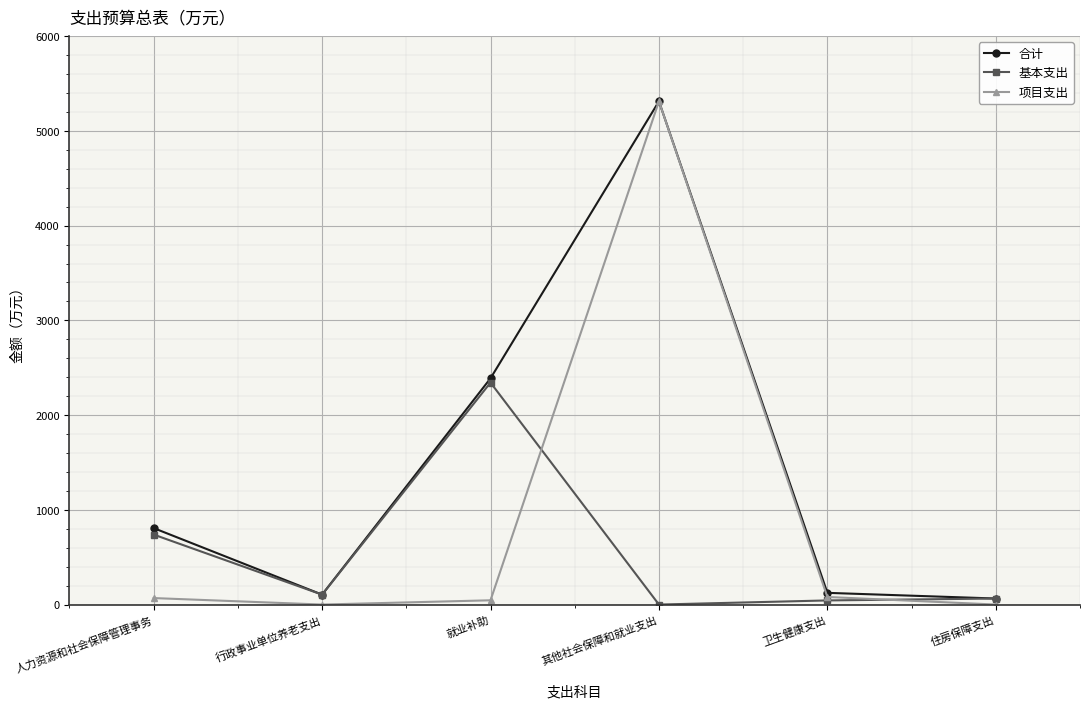

What is the maximum value for 合计?

5311.8